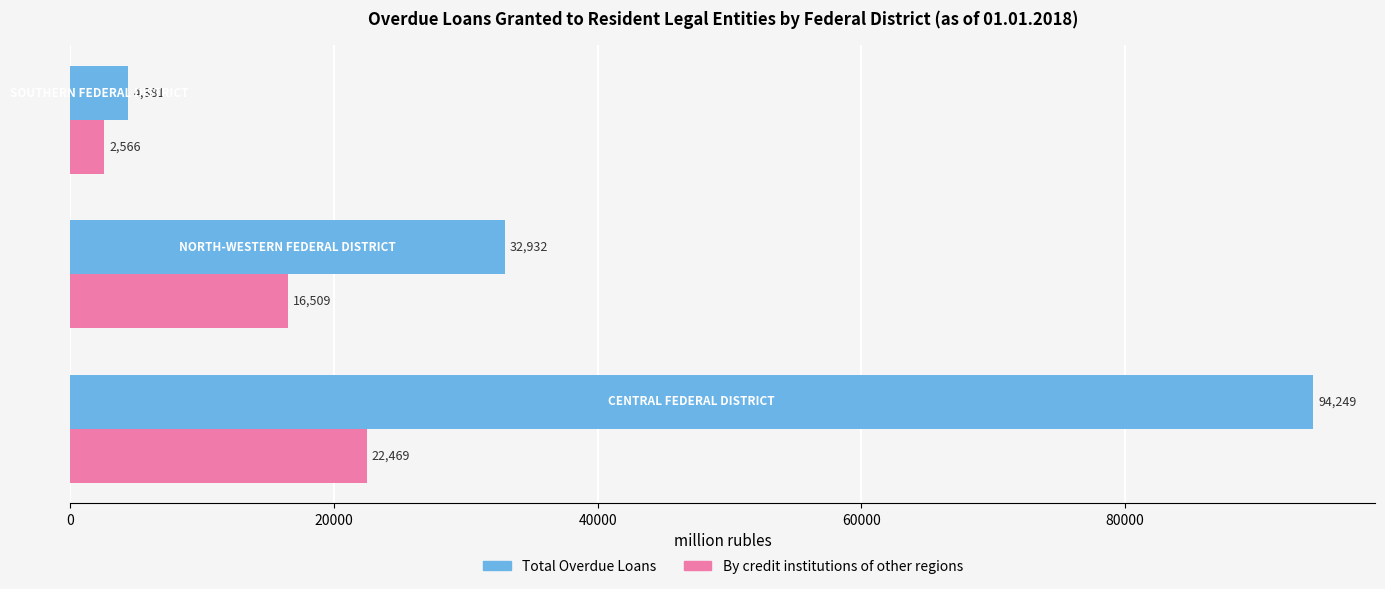

Rank the series by their maximum value, from lowest to highest.

By credit institutions of other regions, Total Overdue Loans